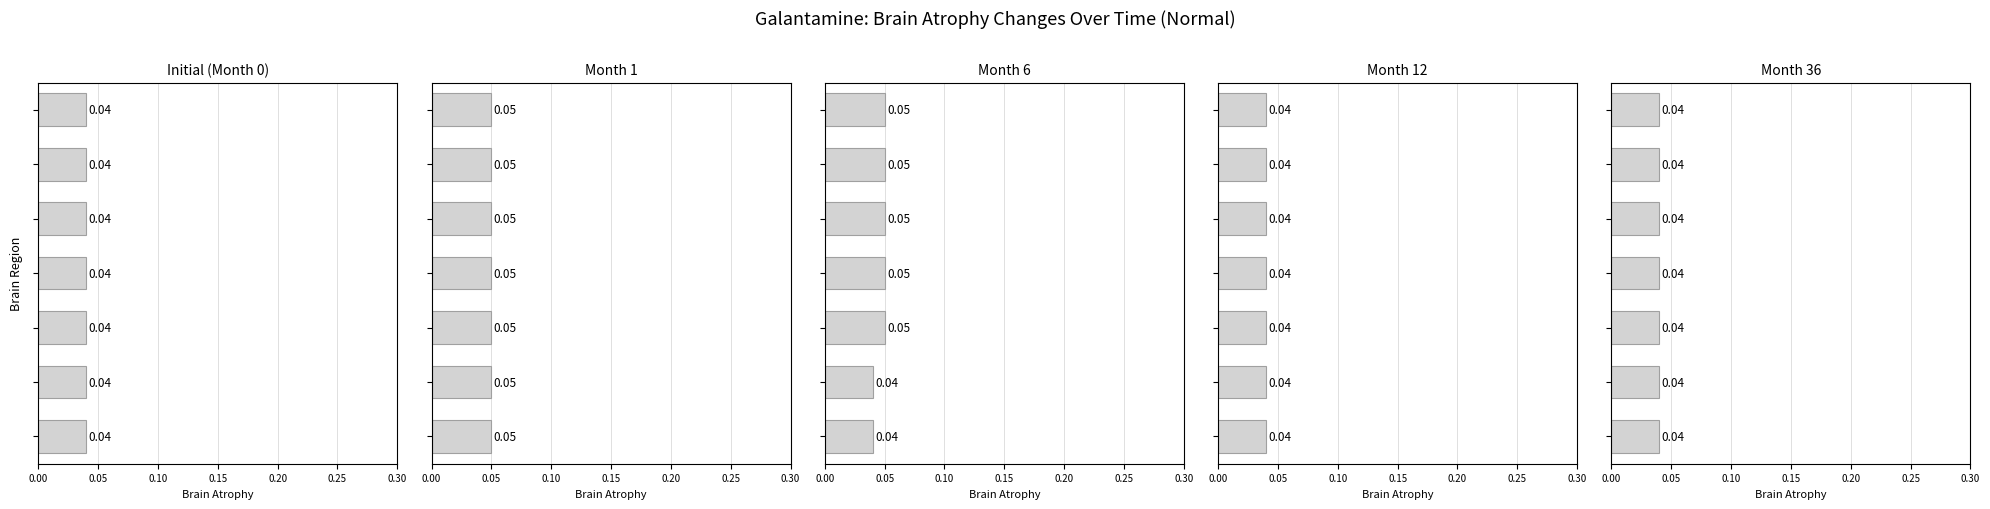

How many bars are there in total?

35